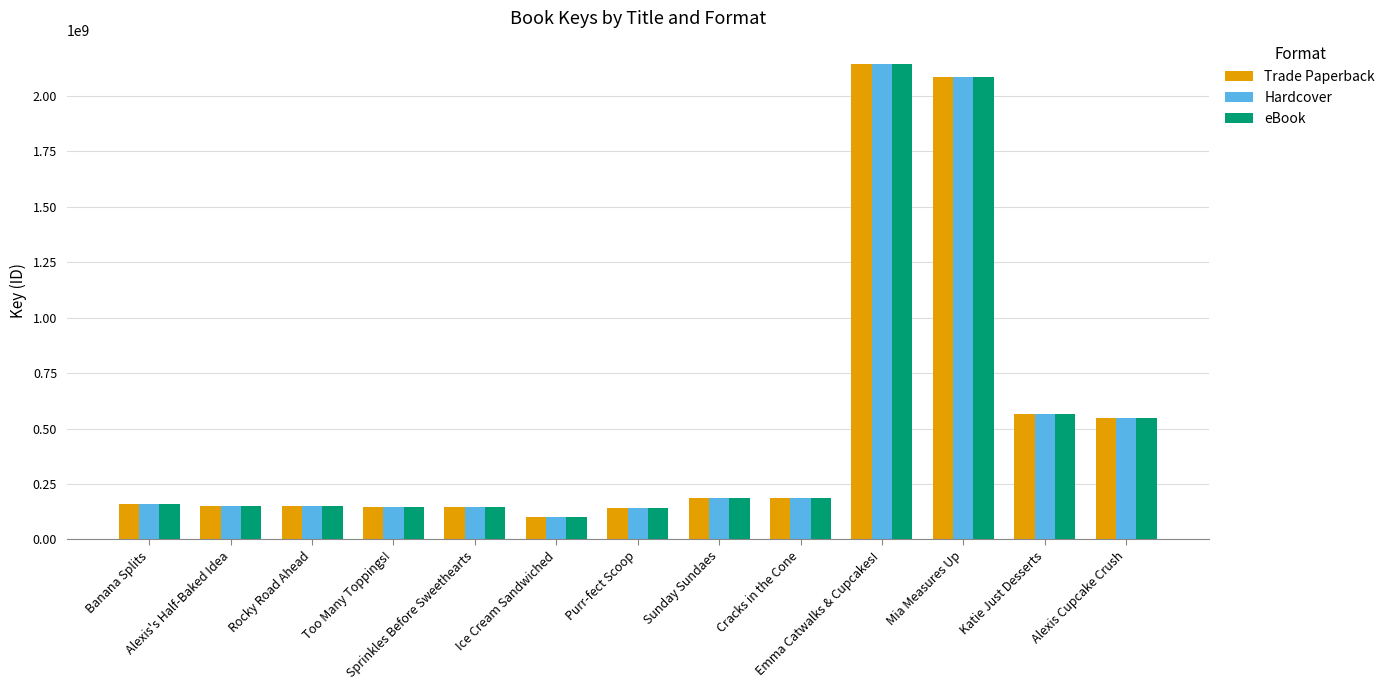

What is the sum of the Hardcover values at Purr-fect Scoop and Emma Catwalks & Cupcakes!?

2282552645